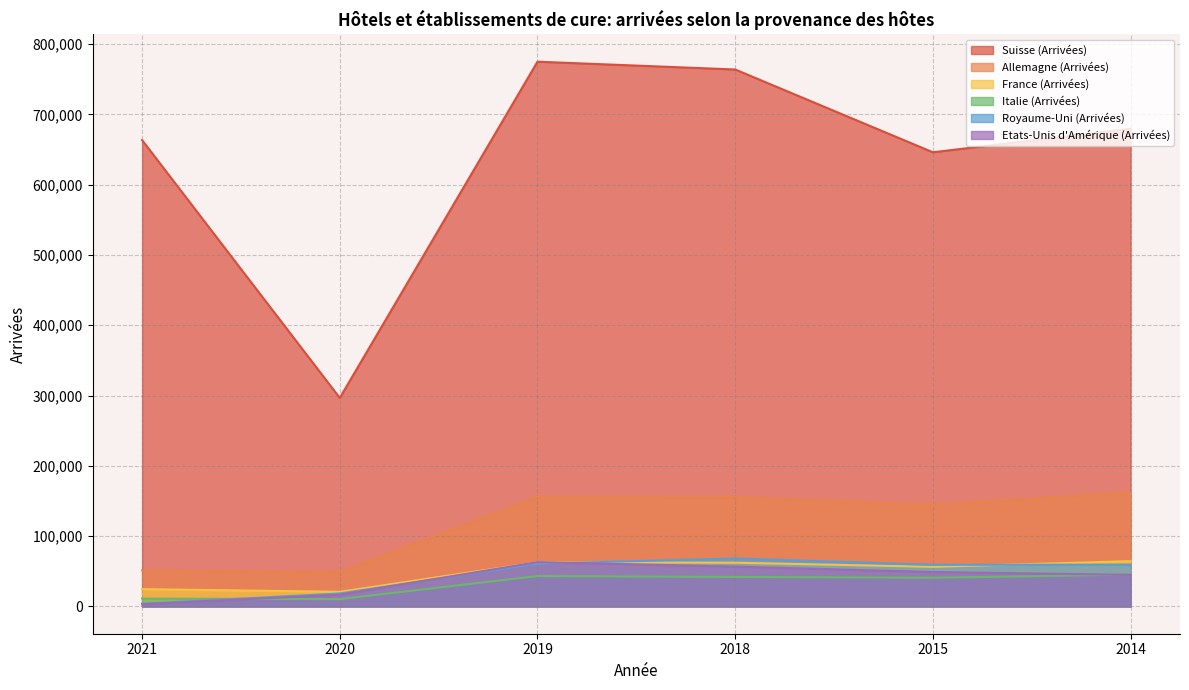

Reading left to right, extract all data points from this chart.

Suisse (Arrivées): 663424	296702	774956	763846	646100	679516
Allemagne (Arrivées): 51518	49215	156116	155939	145400	162255
France (Arrivées): 24725	20883	62898	62278	56419	64475
Italie (Arrivées): 11230	10490	43309	42040	40864	45317
Royaume-Uni (Arrivées): 3891	18508	60817	68322	59243	59532
Etats-Unis d'Amérique (Arrivées): 3274	16843	63119	56714	49015	44986